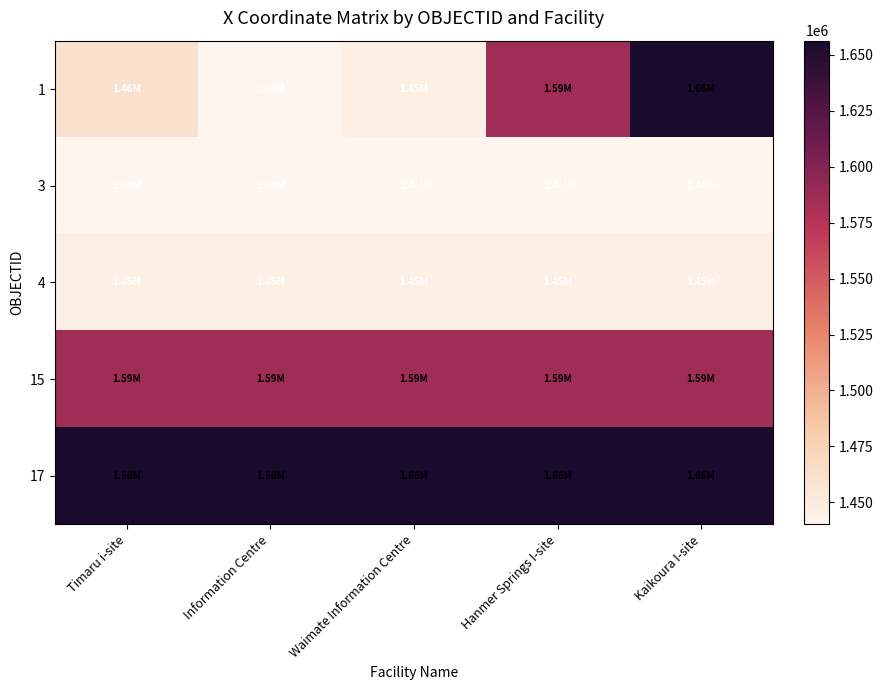

Reading right to left, list all the values displayed in this chart.

1: Kaikoura I-site=1656230.5	Hanmer Springs I-site=1585959.0	Waimate Information Centre=1445415.1	Information Centre=1440223.0	Timaru i-site=1461128.2
3: Kaikoura I-site=1440223.0	Hanmer Springs I-site=1440223.0	Waimate Information Centre=1440223.0	Information Centre=1440223.0	Timaru i-site=1440223.0
4: Kaikoura I-site=1445415.1	Hanmer Springs I-site=1445415.1	Waimate Information Centre=1445415.1	Information Centre=1445415.1	Timaru i-site=1445415.1
15: Kaikoura I-site=1585959.0	Hanmer Springs I-site=1585959.0	Waimate Information Centre=1585959.0	Information Centre=1585959.0	Timaru i-site=1585959.0
17: Kaikoura I-site=1656230.5	Hanmer Springs I-site=1656230.5	Waimate Information Centre=1656230.5	Information Centre=1656230.5	Timaru i-site=1656230.5